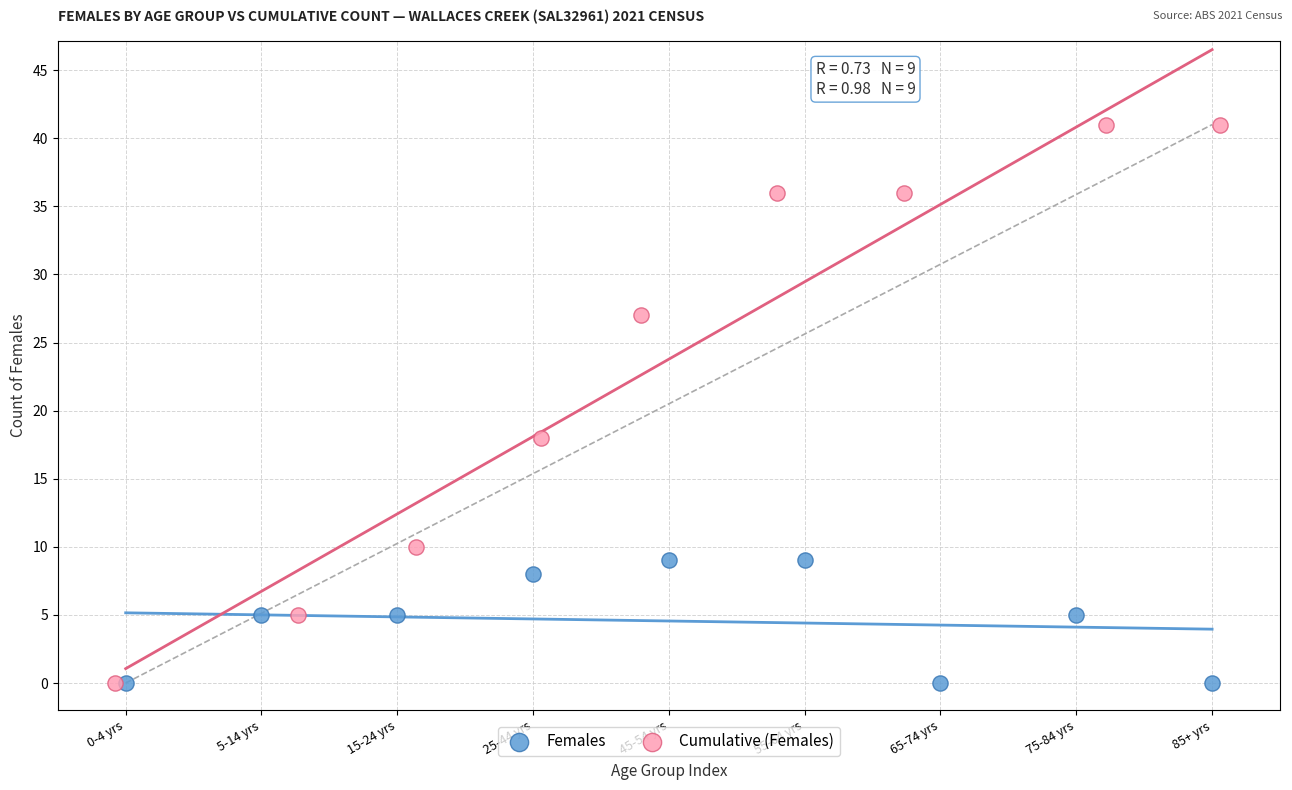

Which series contains the highest Y value?

Cumulative (Females)